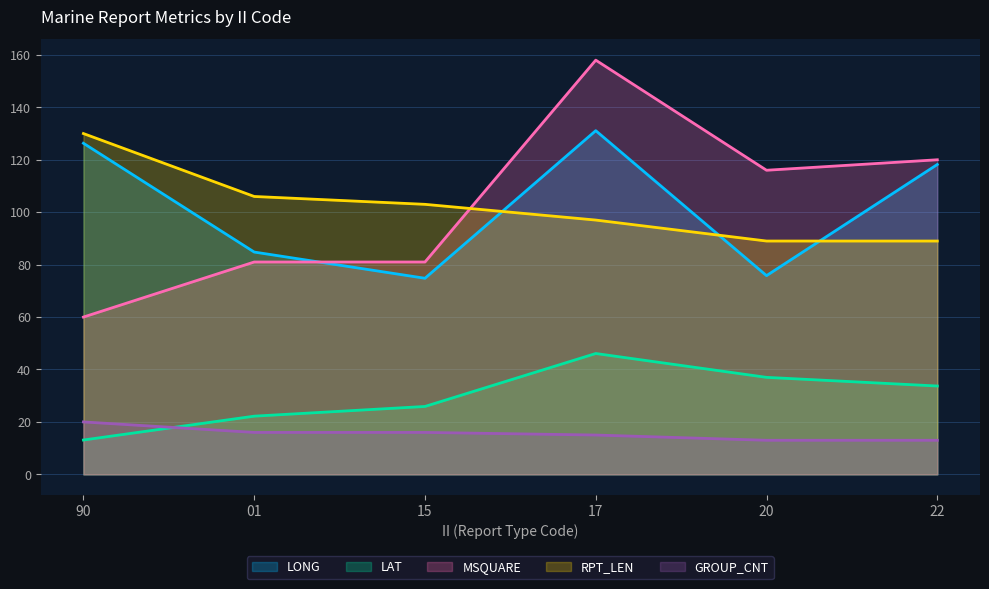

Is it true that MSQUARE equals 207.3 at 17?

False